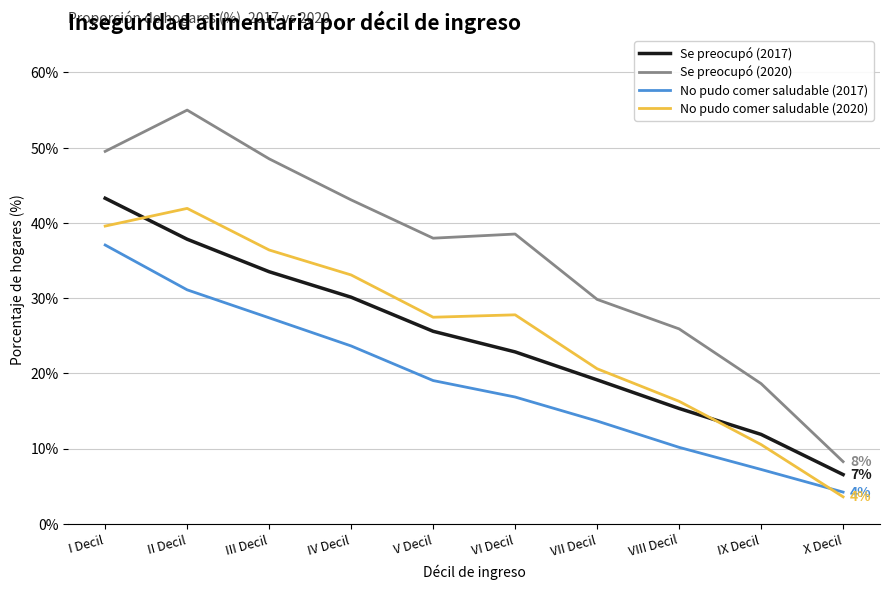

How many lines are shown in the chart?

4